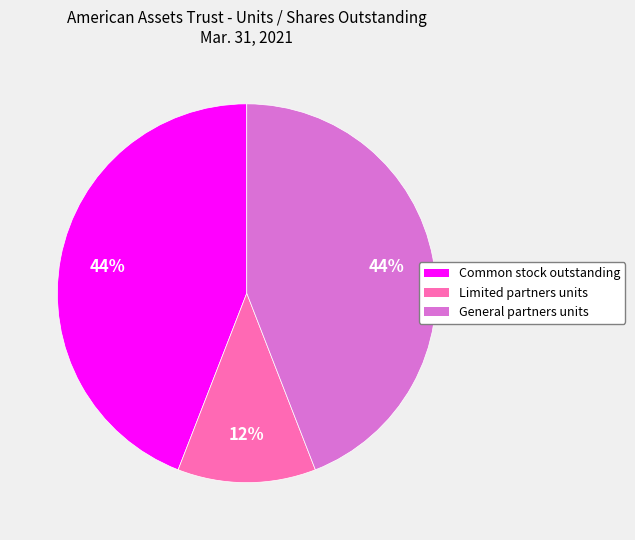

What is the ratio of the value at Limited partners units to the value at General partners units?

0.3